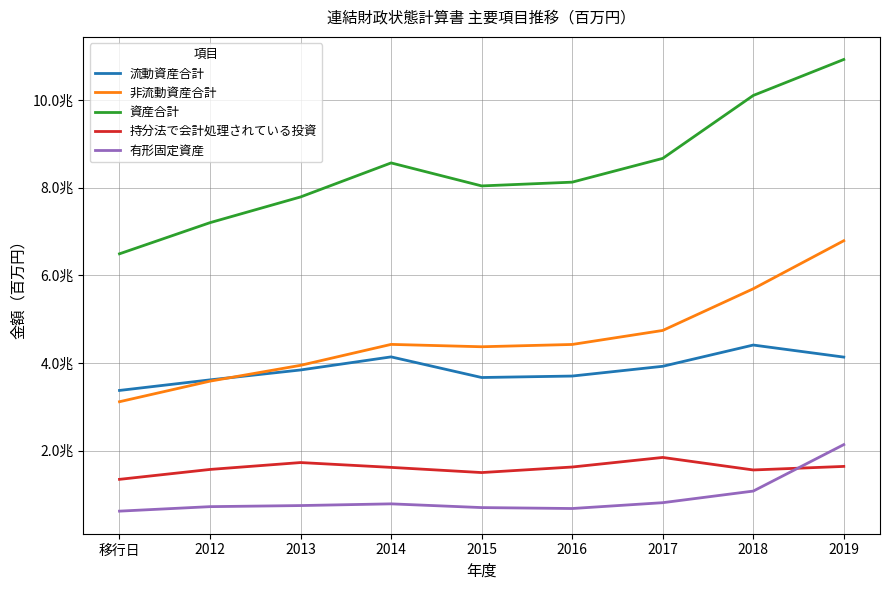

What are all the series names shown in the legend?

流動資産合計, 非流動資産合計, 資産合計, 持分法で会計処理されている投資, 有形固定資産